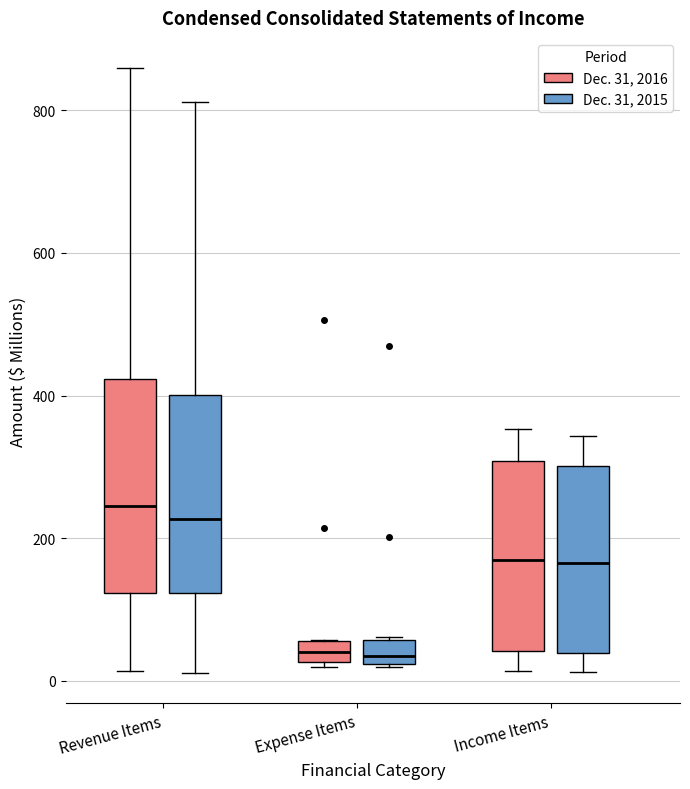

Comparing the boxes themselves (not the whiskers), which one is the tallest?

Revenue Items (Dec. 31, 2016)